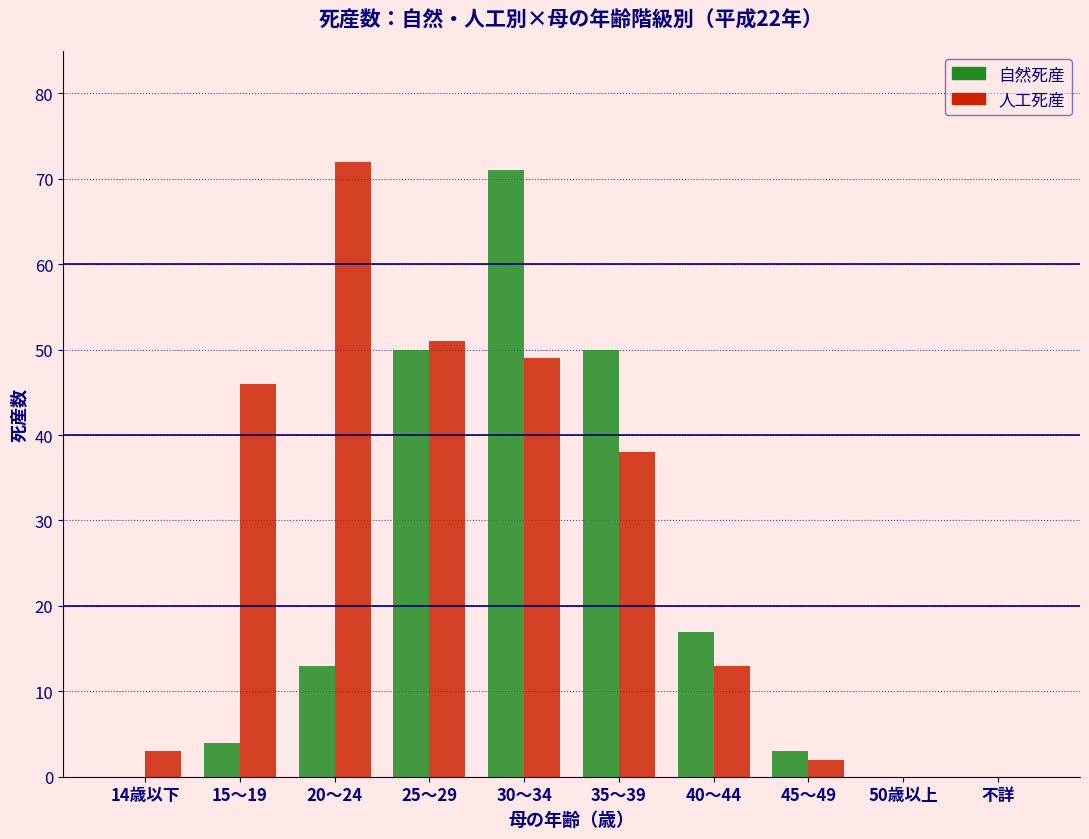

Reading left to right, what are all the values shown in this chart?

自然死産: 14歳以下=0	15～19=4	20～24=13	25～29=50	30～34=71	35～39=50	40～44=17	45～49=3	50歳以上=0	不詳=0
人工死産: 14歳以下=3	15～19=46	20～24=72	25～29=51	30～34=49	35～39=38	40～44=13	45～49=2	50歳以上=0	不詳=0